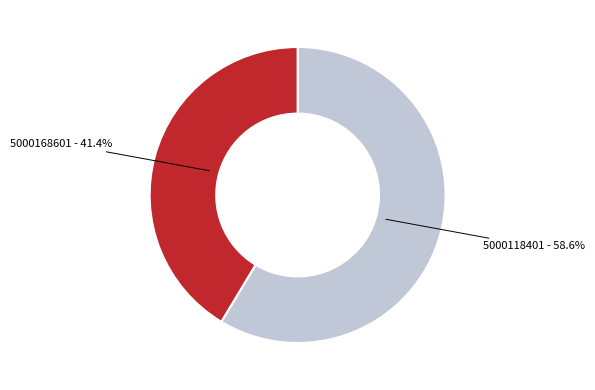

Is there any slice that represents more than half of the pie?

Yes